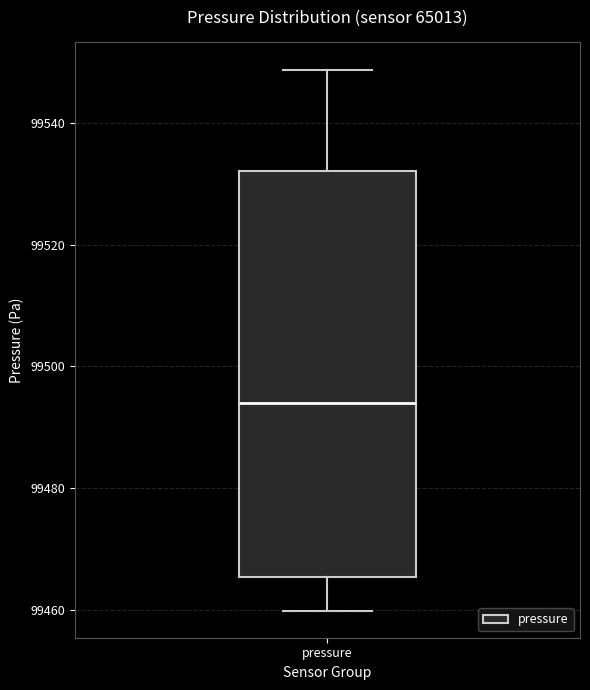

Read this box plot against the y-axis: the position of the median line, the range covered by the box, and the ends of both whiskers. The values are not printed on the chart, so give them approximately, as read against the axis.

median 99494, box 99466 to 99532, whiskers 99460 to 99548